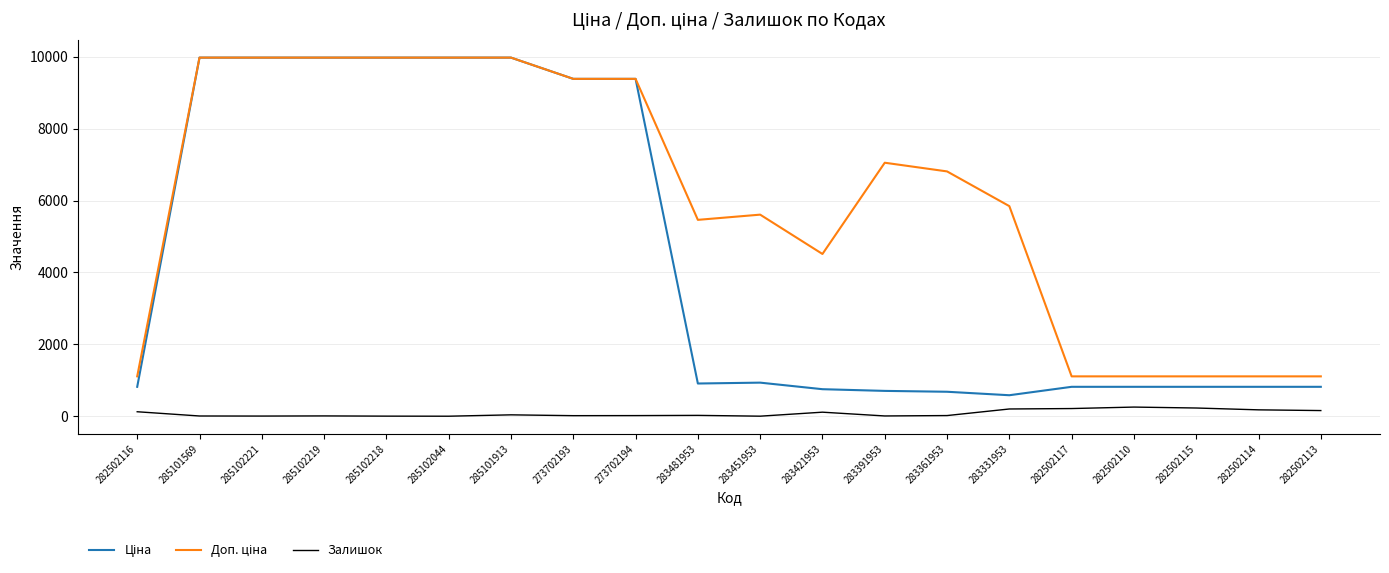

What is the maximum value shown in the chart?

9975.0